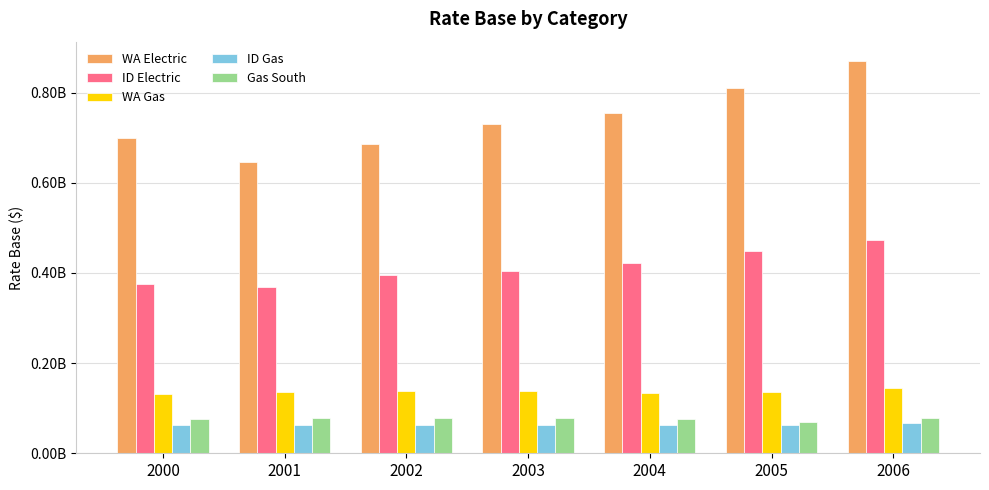

What is the difference between the maximum and minimum values in the ID Electric series?

104936891